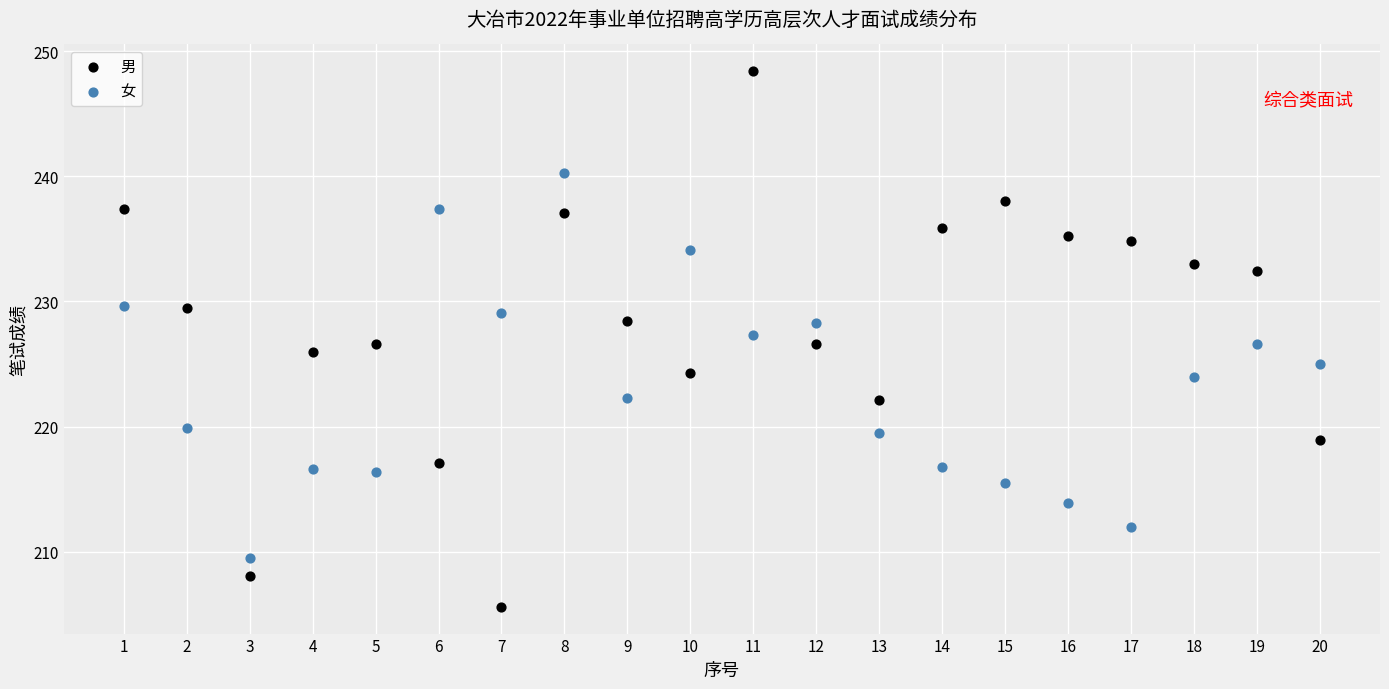

Across all data points, what is the range of Y values (max minus min)?

42.8